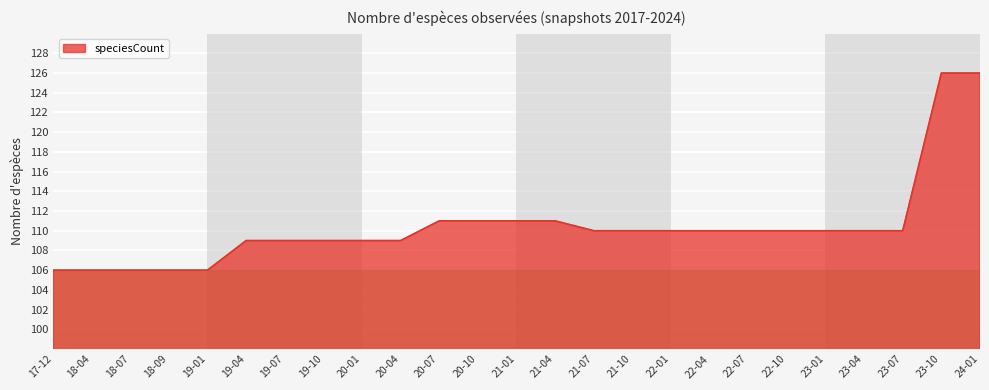

What position from the right is 18-07?

23